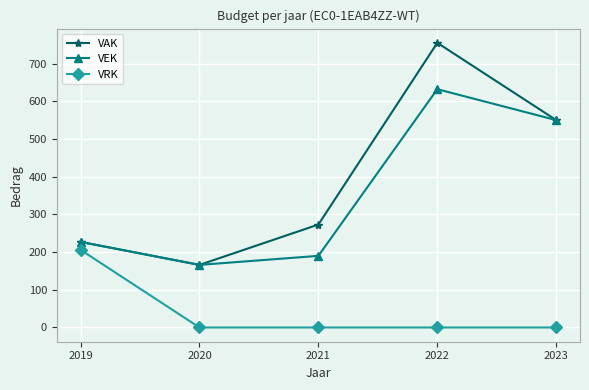

At which category is the sum across all series the highest?

2022